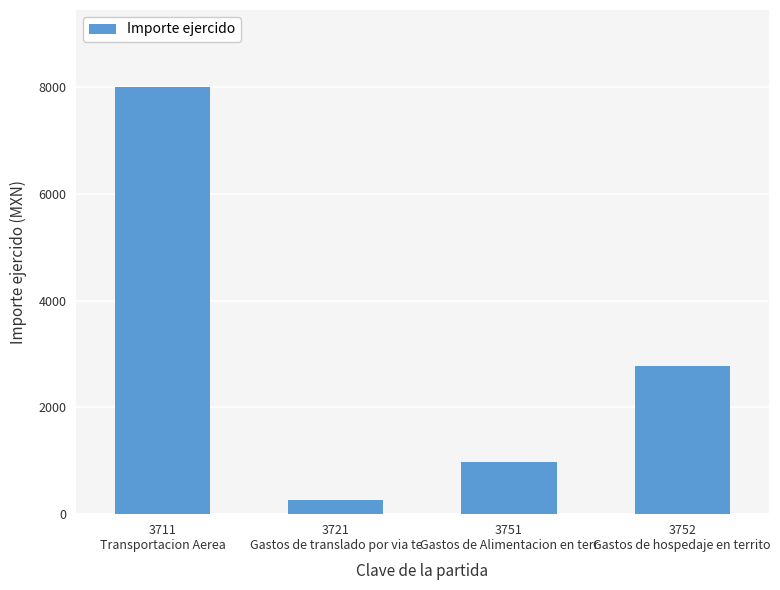

At which label is the value closest to 4135?

3752
Gastos de hospedaje en territo